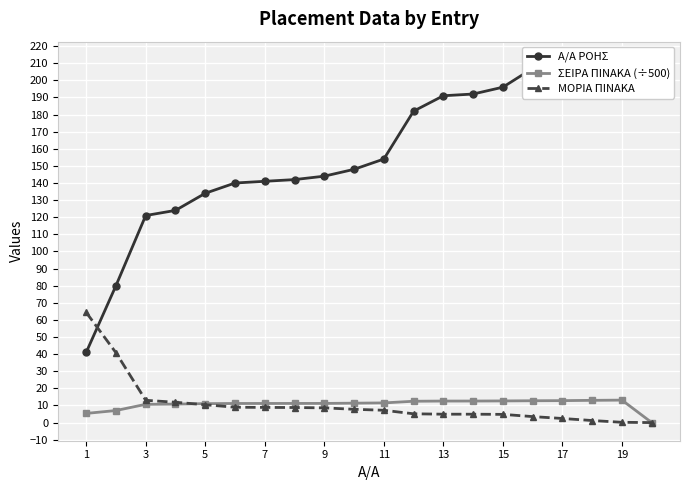

List the series in order of their peak value, lowest first.

ΣΕΙΡΑ ΠΙΝΑΚΑ (÷500), ΜΟΡΙΑ ΠΙΝΑΚΑ, Α/Α ΡΟΗΣ